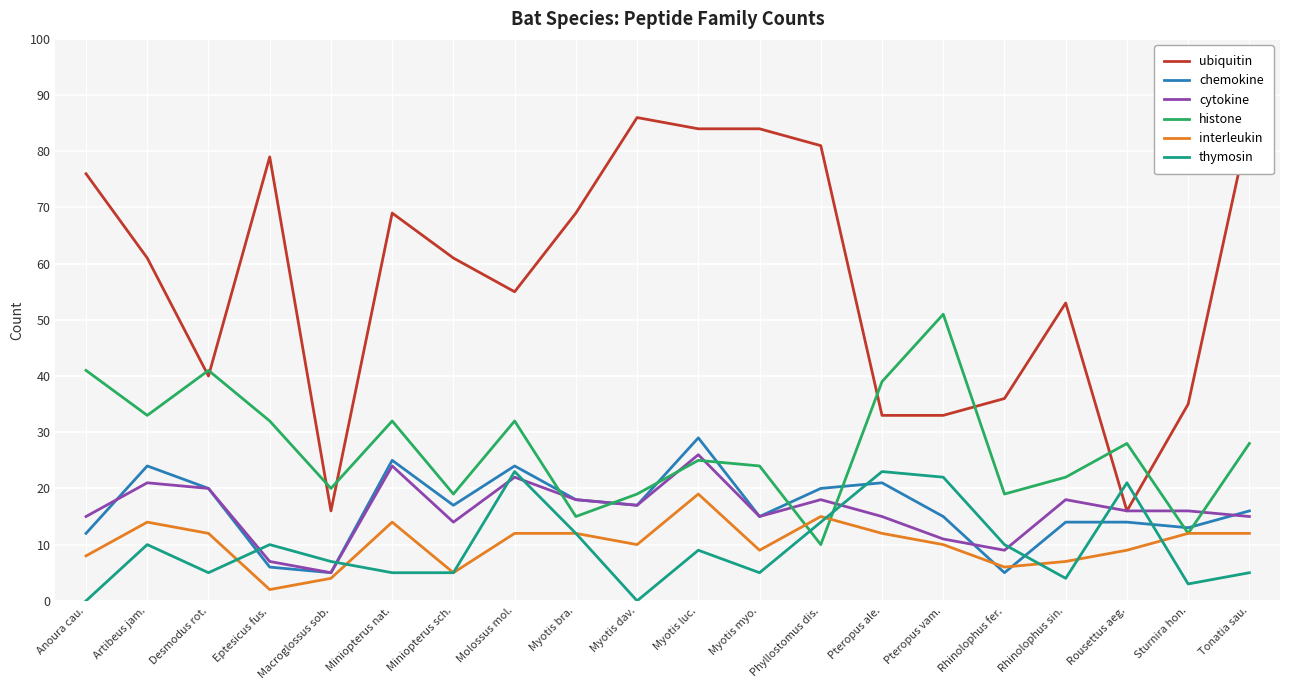

After their last crossing, which series has the higher values: thymosin or histone?

histone